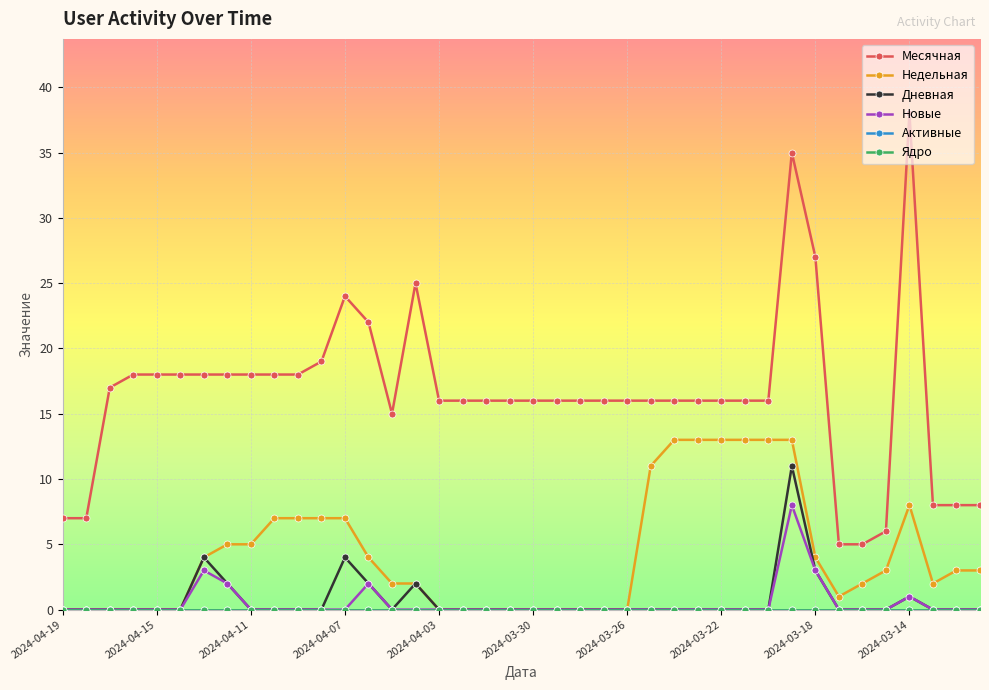

Does the chart have visible grid lines?

Yes